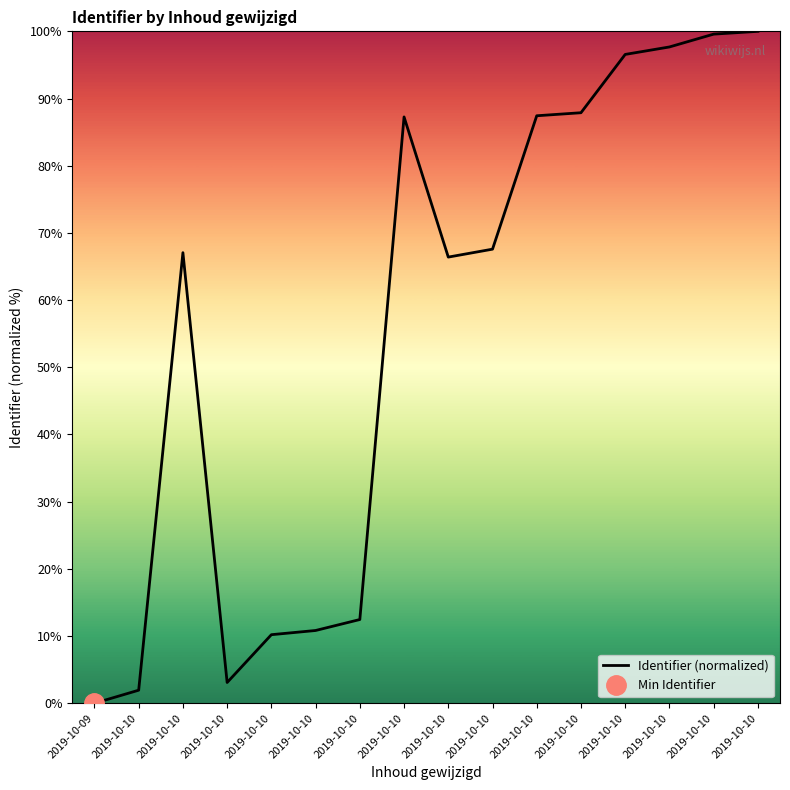

Reading left to right, what are all the values shown in this chart?

0.0	1.9	67.1	3.1	10.2	10.8	12.5	87.3	66.4	67.6	87.4	87.9	96.6	97.7	99.6	100.0